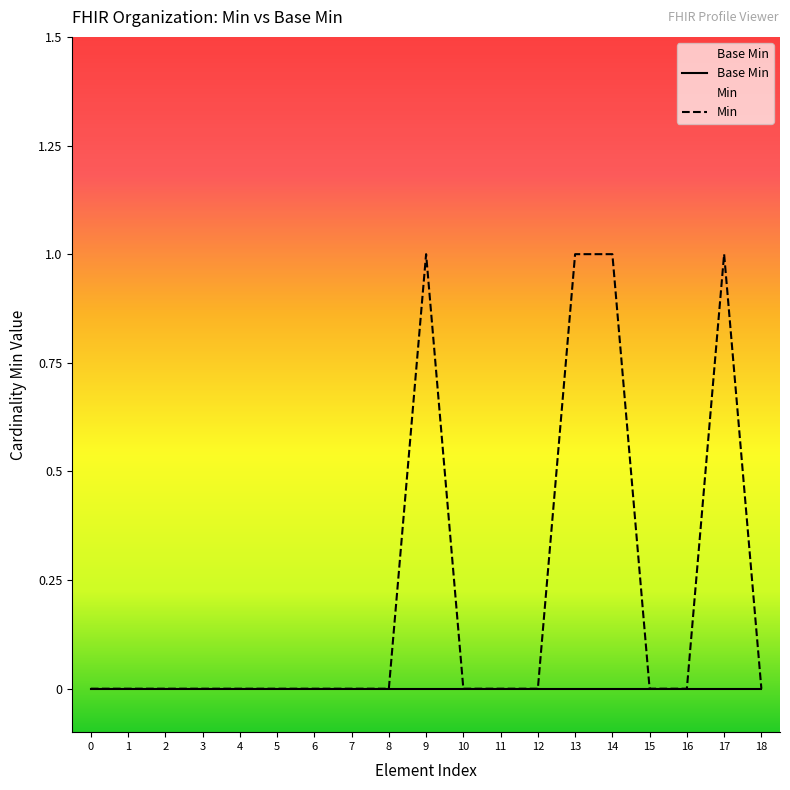

How many Min values are between 0 and 1?

19